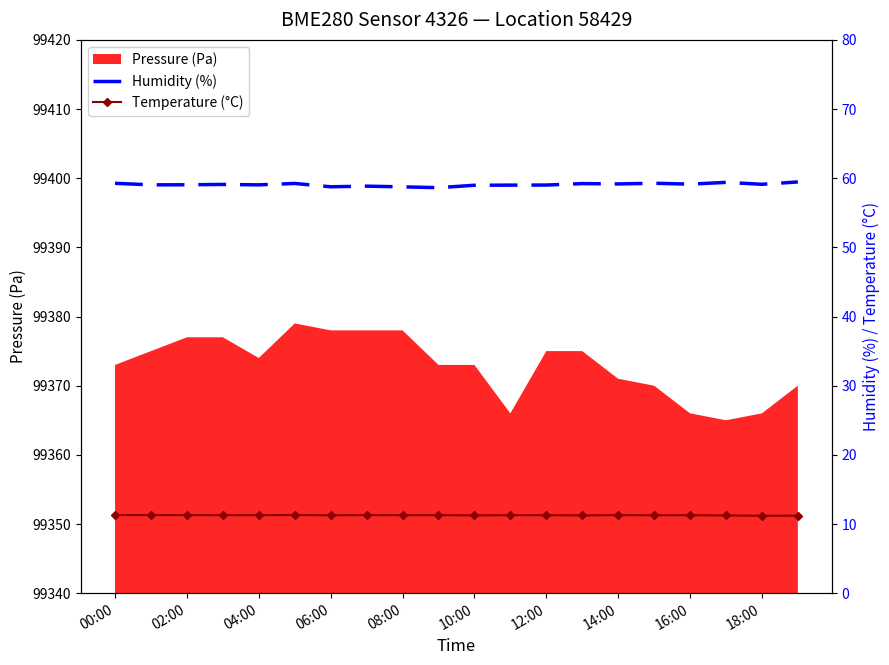

At which label does humidity first exceed 59?

00:00